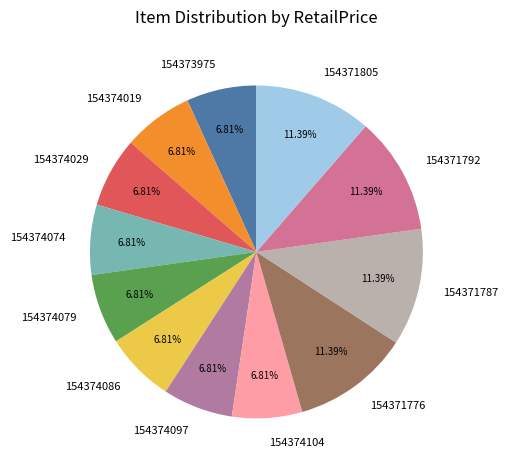

Between 154371792 and 154374086, which is larger?

154371792